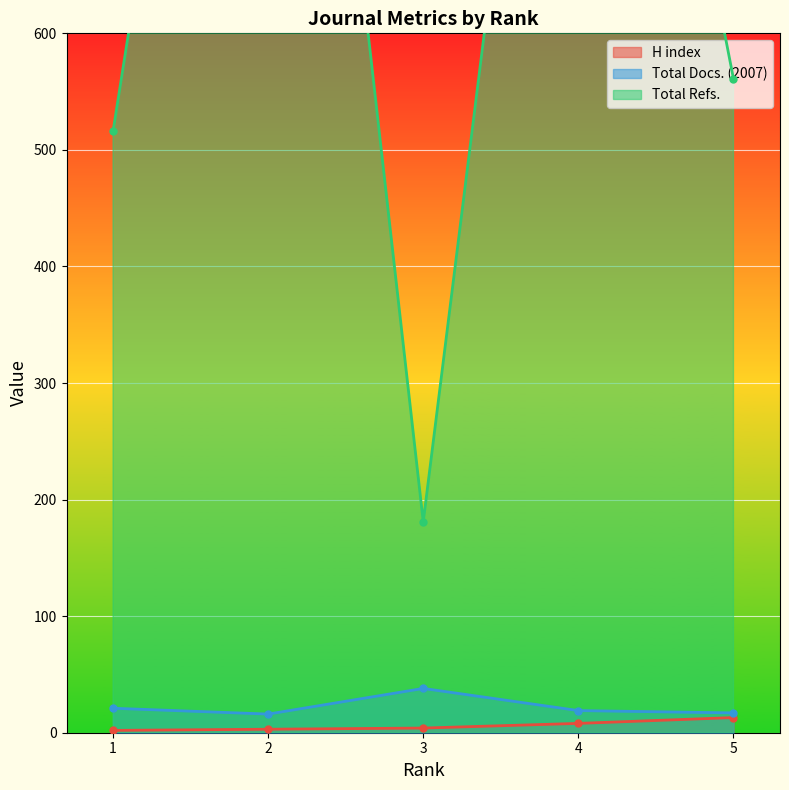

True or false: H index and Total Refs. cross at least once.

False